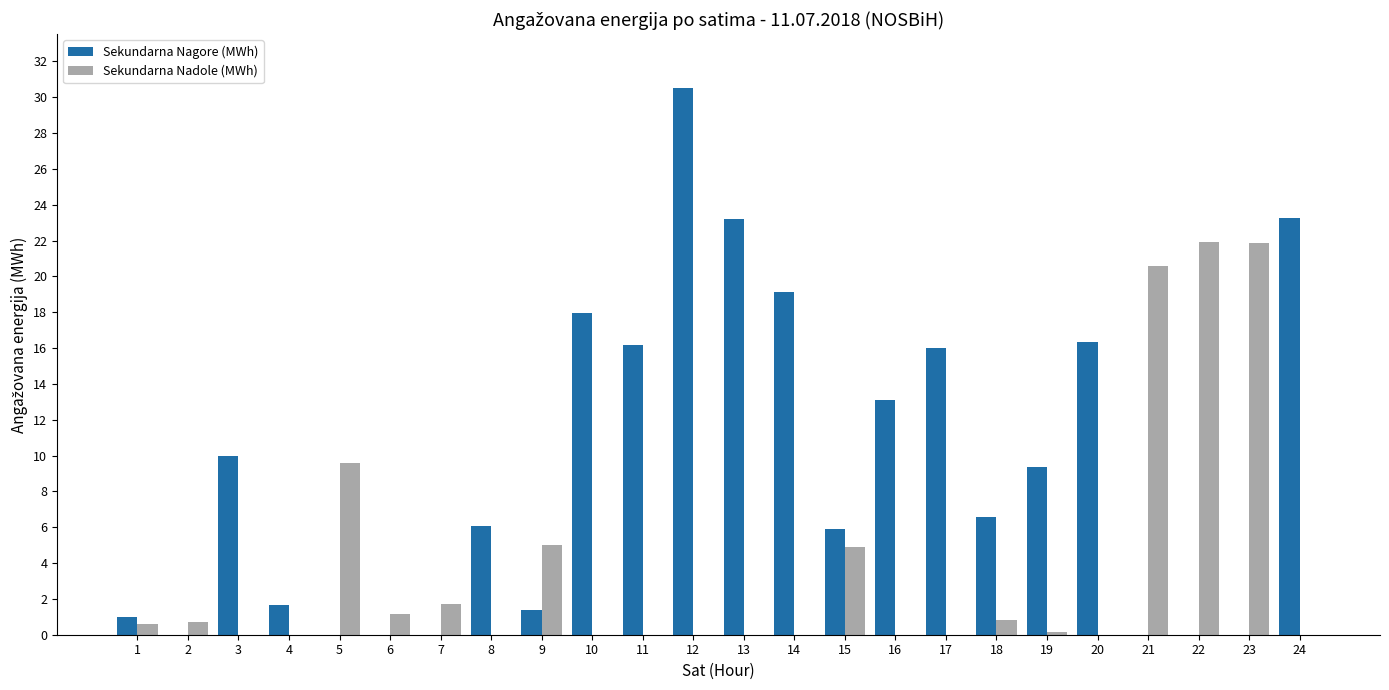

What is the sum of all Sekundarna Nadole (MWh) values?

88.9